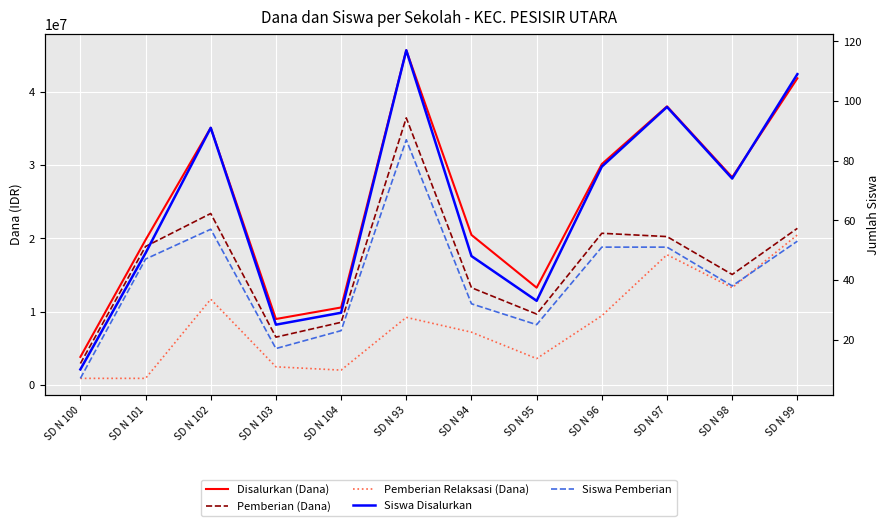

Reading left to right, what are all the values shown in this chart?

Disalurkan (Dana): SD N 100=3825000	SD N 101=19800000	SD N 102=35100000	SD N 103=9000000	SD N 104=10575000	SD N 93=45675000	SD N 94=20475000	SD N 95=13275000	SD N 96=30150000	SD N 97=38025000	SD N 98=28350000	SD N 99=41850000
Pemberian (Dana): SD N 100=2925000	SD N 101=18900000	SD N 102=23400000	SD N 103=6525000	SD N 104=8550000	SD N 93=36450000	SD N 94=13275000	SD N 95=9675000	SD N 96=20700000	SD N 97=20250000	SD N 98=15075000	SD N 99=21375000
Pemberian Relaksasi (Dana): SD N 100=900000	SD N 101=900000	SD N 102=11700000	SD N 103=2475000	SD N 104=2025000	SD N 93=9225000	SD N 94=7200000	SD N 95=3600000	SD N 96=9450000	SD N 97=17775000	SD N 98=13275000	SD N 99=20475000
Siswa Disalurkan: SD N 100=10	SD N 101=49	SD N 102=91	SD N 103=25	SD N 104=29	SD N 93=117	SD N 94=48	SD N 95=33	SD N 96=78	SD N 97=98	SD N 98=74	SD N 99=109
Siswa Pemberian: SD N 100=7	SD N 101=47	SD N 102=57	SD N 103=17	SD N 104=23	SD N 93=87	SD N 94=32	SD N 95=25	SD N 96=51	SD N 97=51	SD N 98=38	SD N 99=53